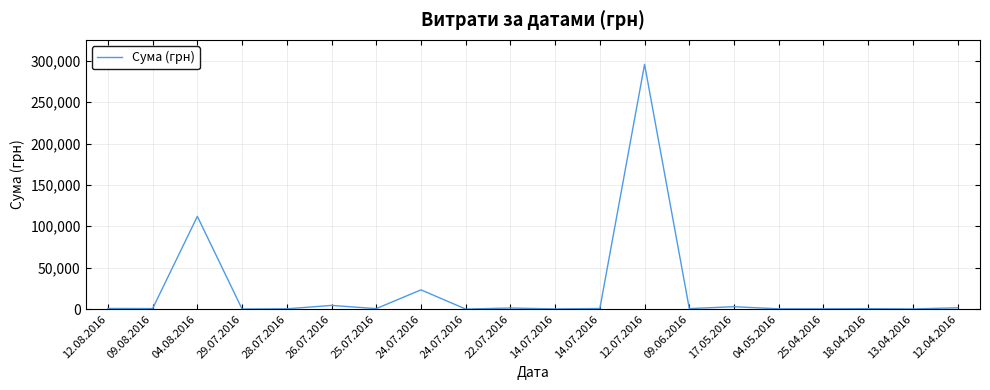

What is the label of the 12th point from the left?

14.07.2016